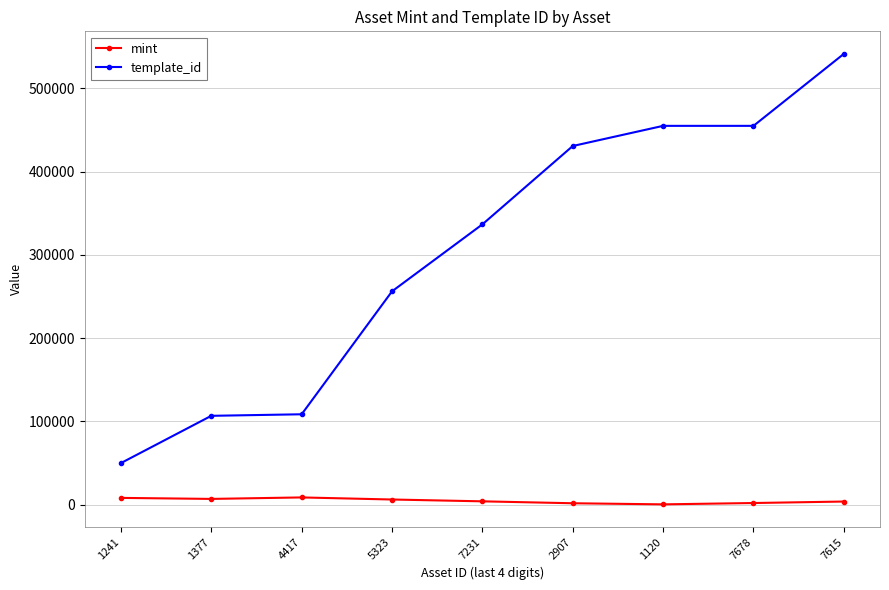

How many series are shown in this chart?

2